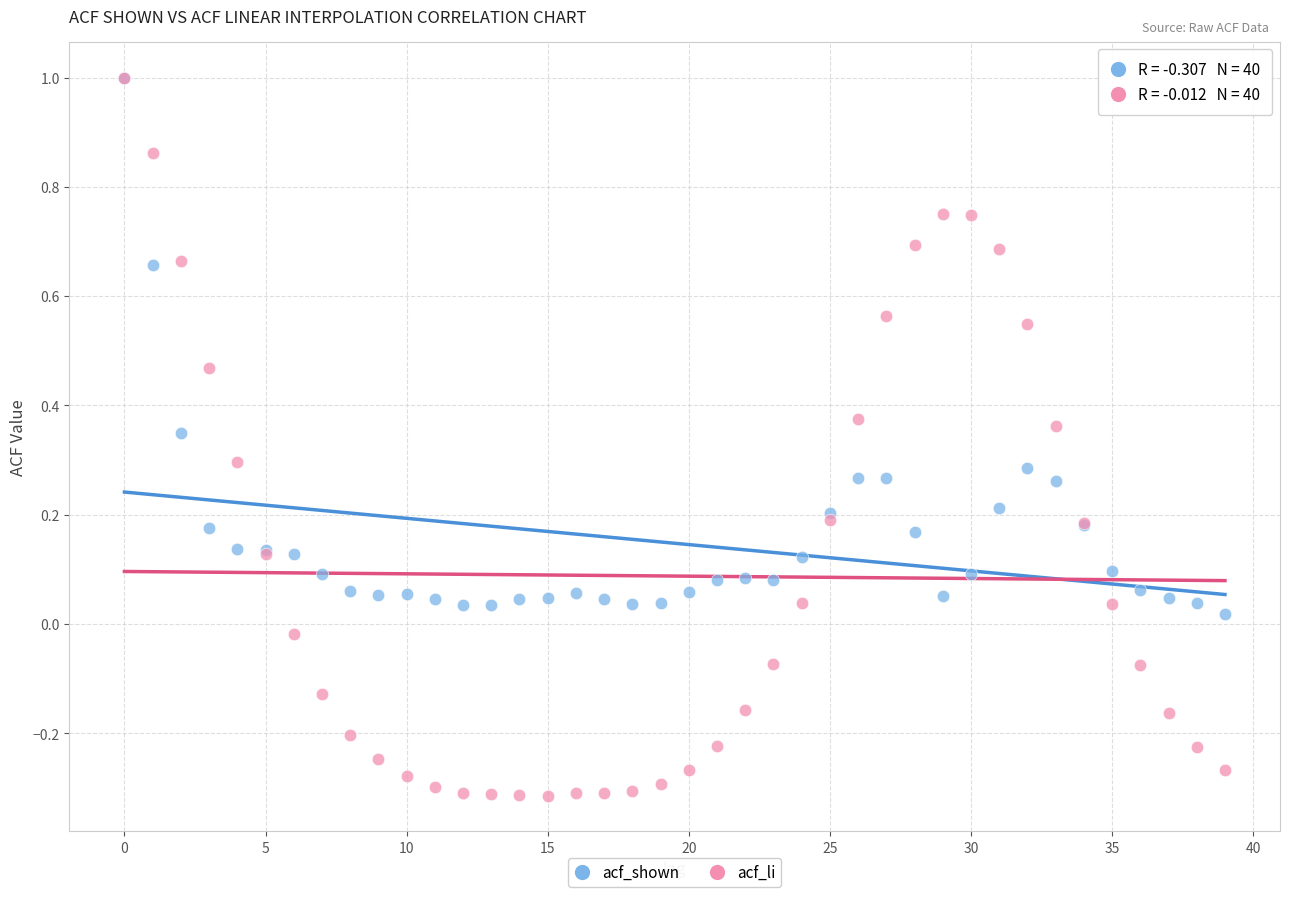

What are all the series names shown in the legend?

acf_shown, acf_li